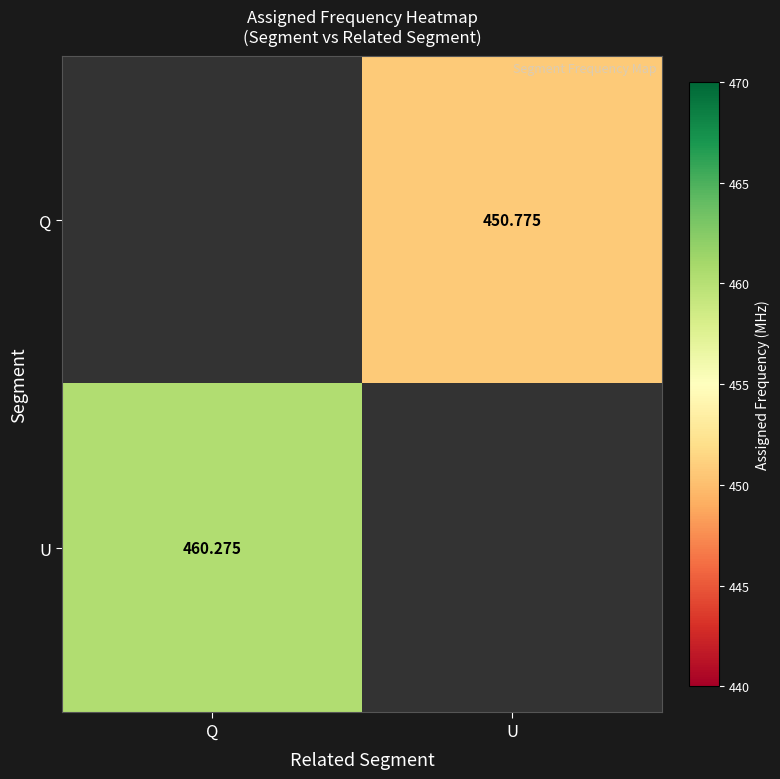

Is the value of U at Q greater than the value of Q at U?

Yes